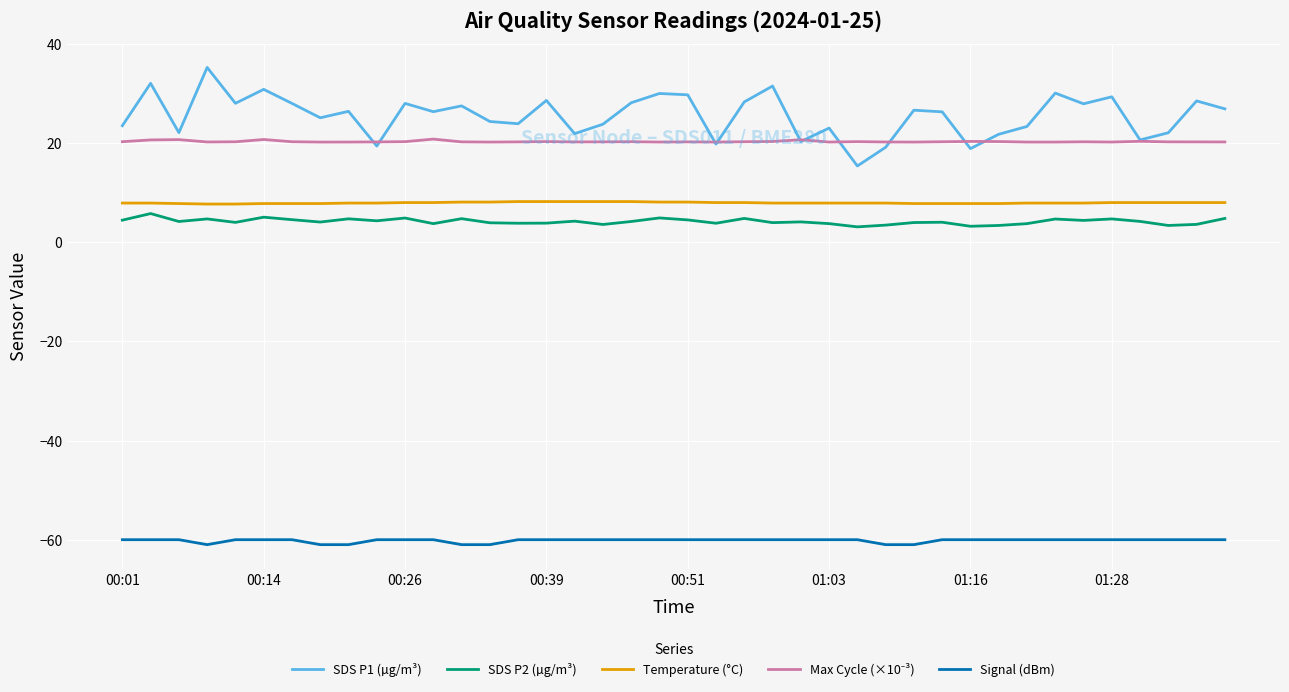

Which series has the widest spread of values?

SDS P1 (µg/m³)